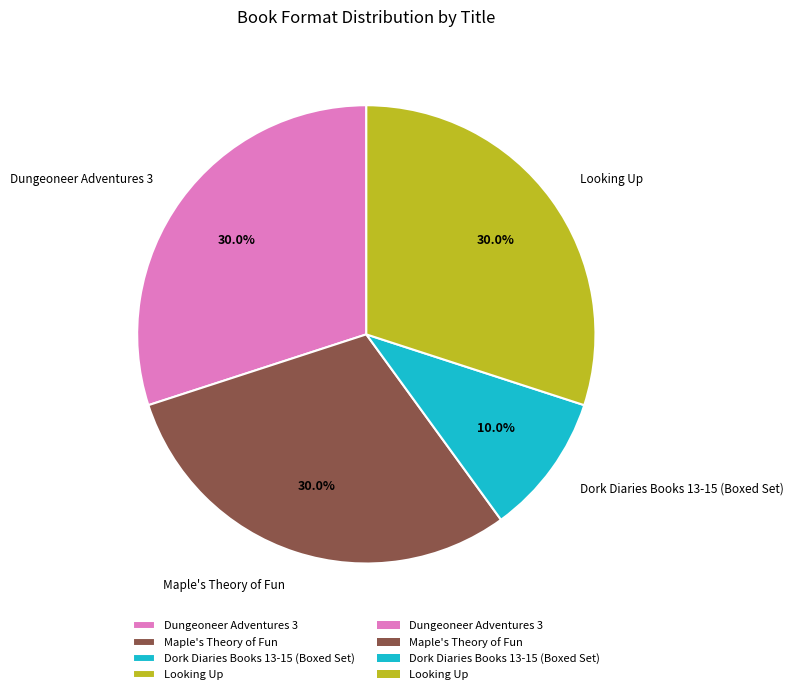

Is it true that Dungeoneer Adventures 3 is 30% of the pie?

True